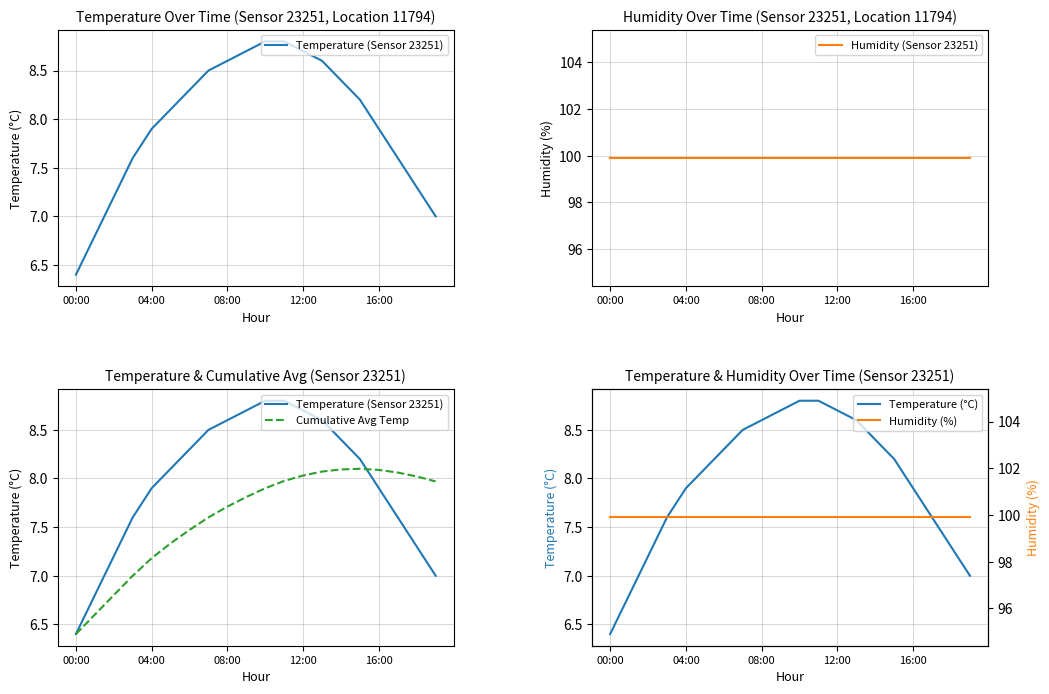

What is the difference between the maximum and minimum values in the Temperature (°C) series?

2.4